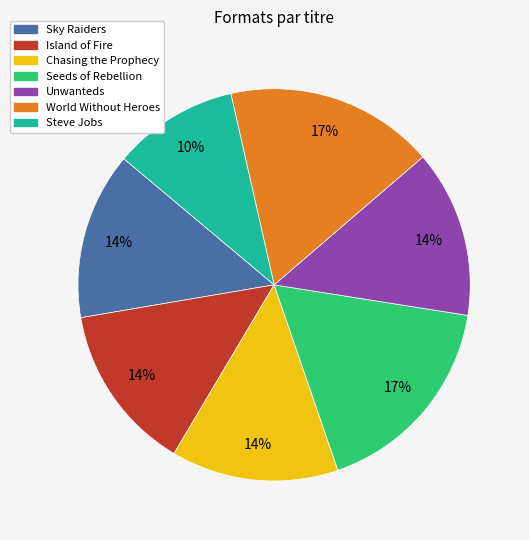

True or false: Steve Jobs accounts for 10% of the total.

True